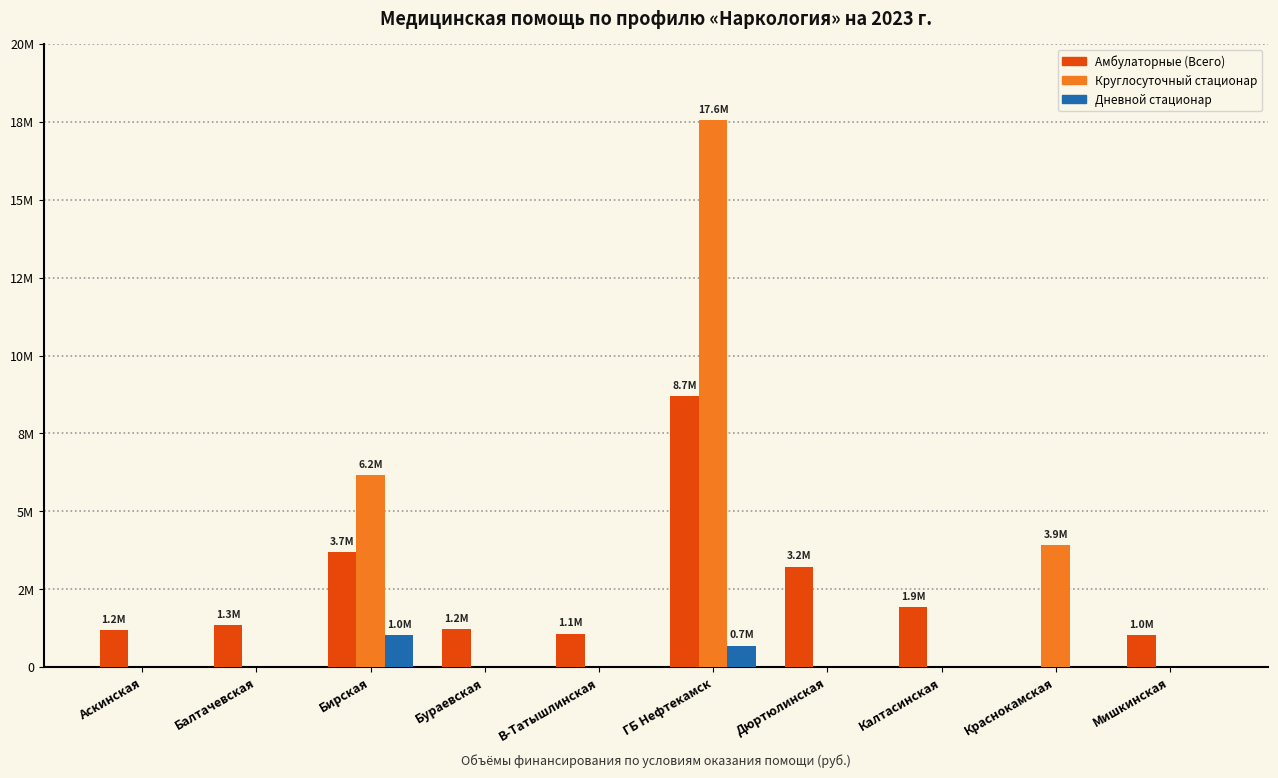

What are all the series names shown in the legend?

Амбулаторные (Всего), Круглосуточный стационар, Дневной стационар